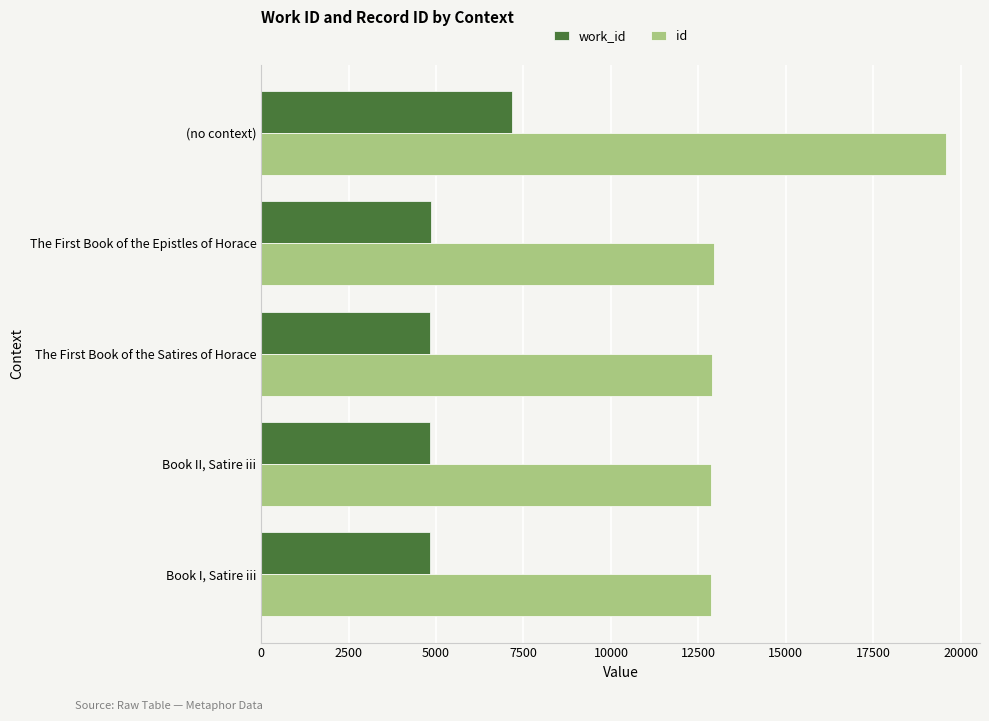

True or false: work_id has a value of 4846 at The First Book of the Epistles of Horace.

True